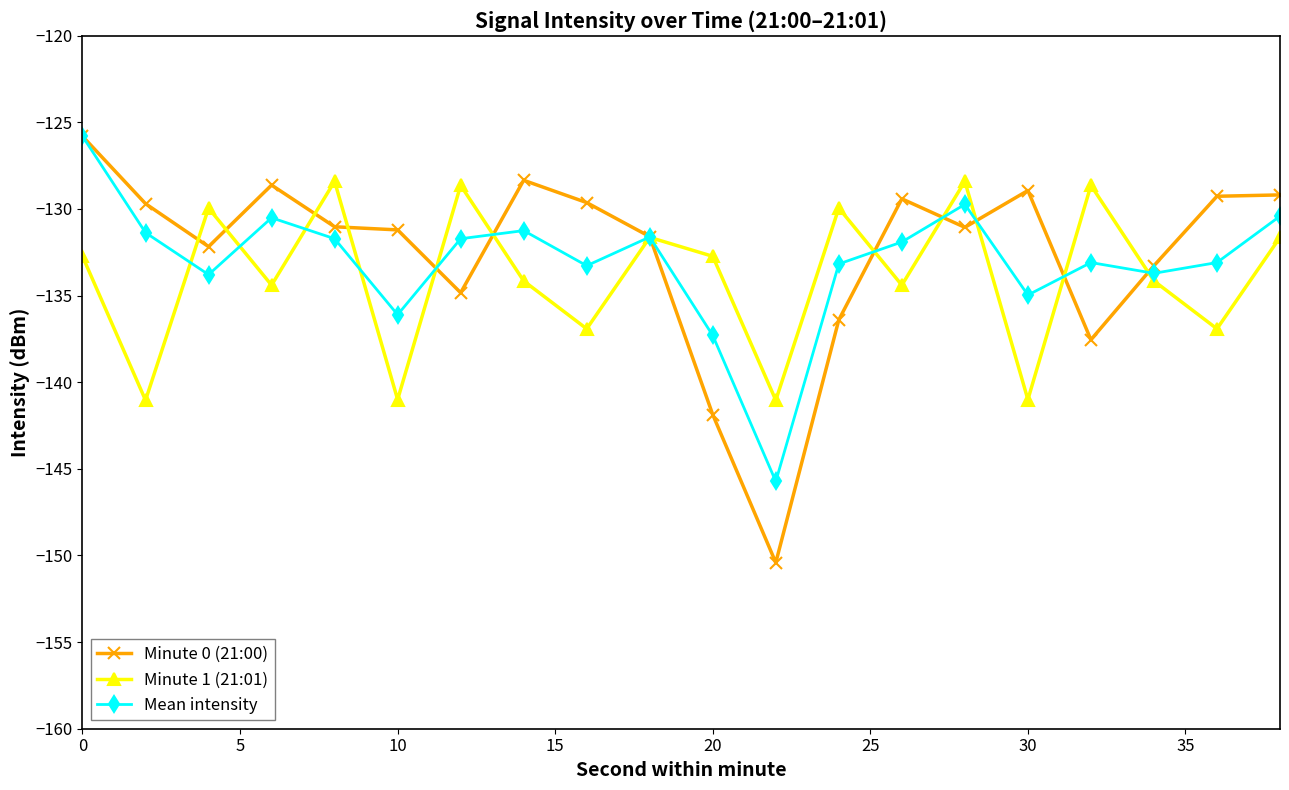

Which series has the largest range (max minus min)?

Minute 0 (21:00)